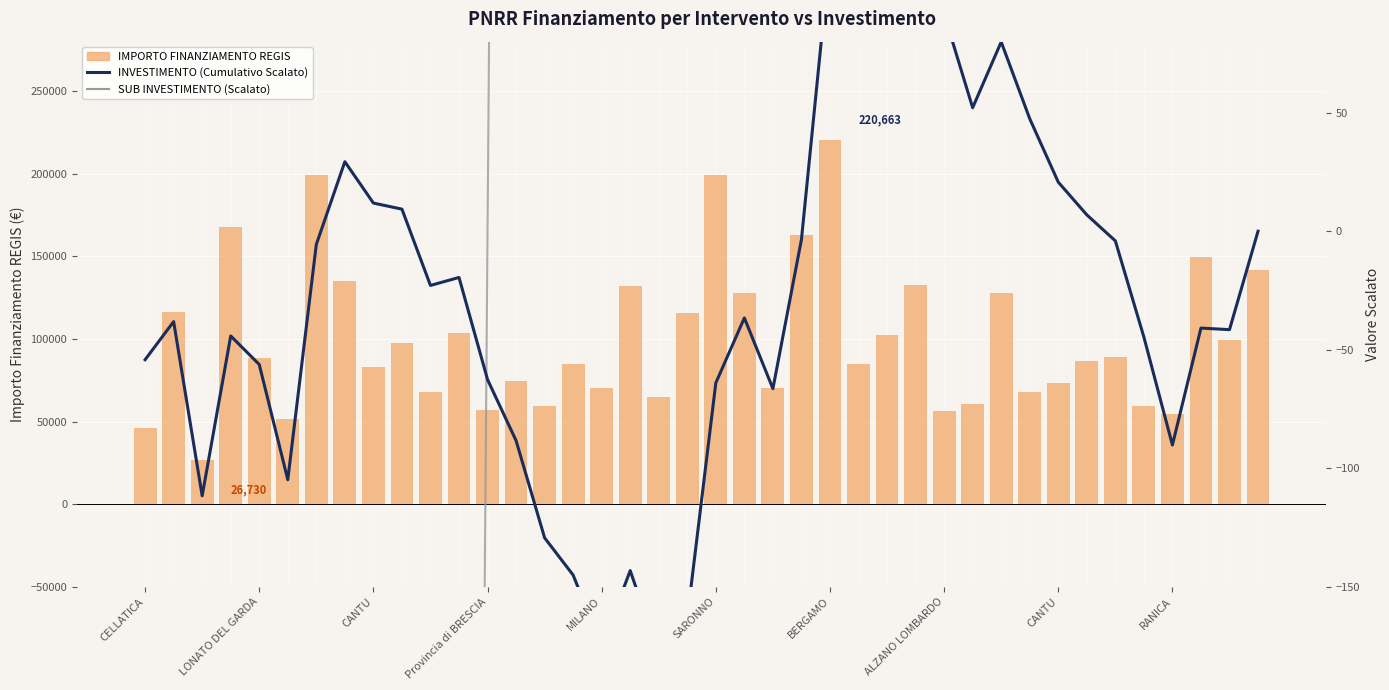

What is the difference between the maximum and minimum values in the INVESTIMENTO (Cumulativo Scalato) series?

314.4